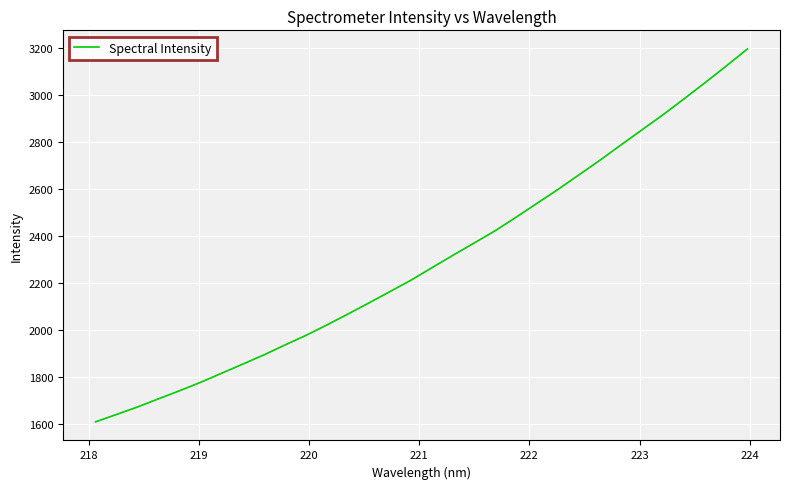

What is the smallest value displayed?

1611.1